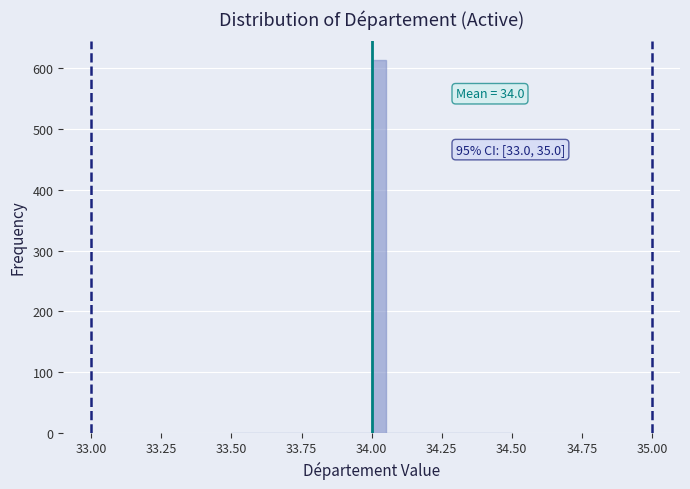

Read against the x-axis, roughly where is the centre of the tallest bar?

34.05